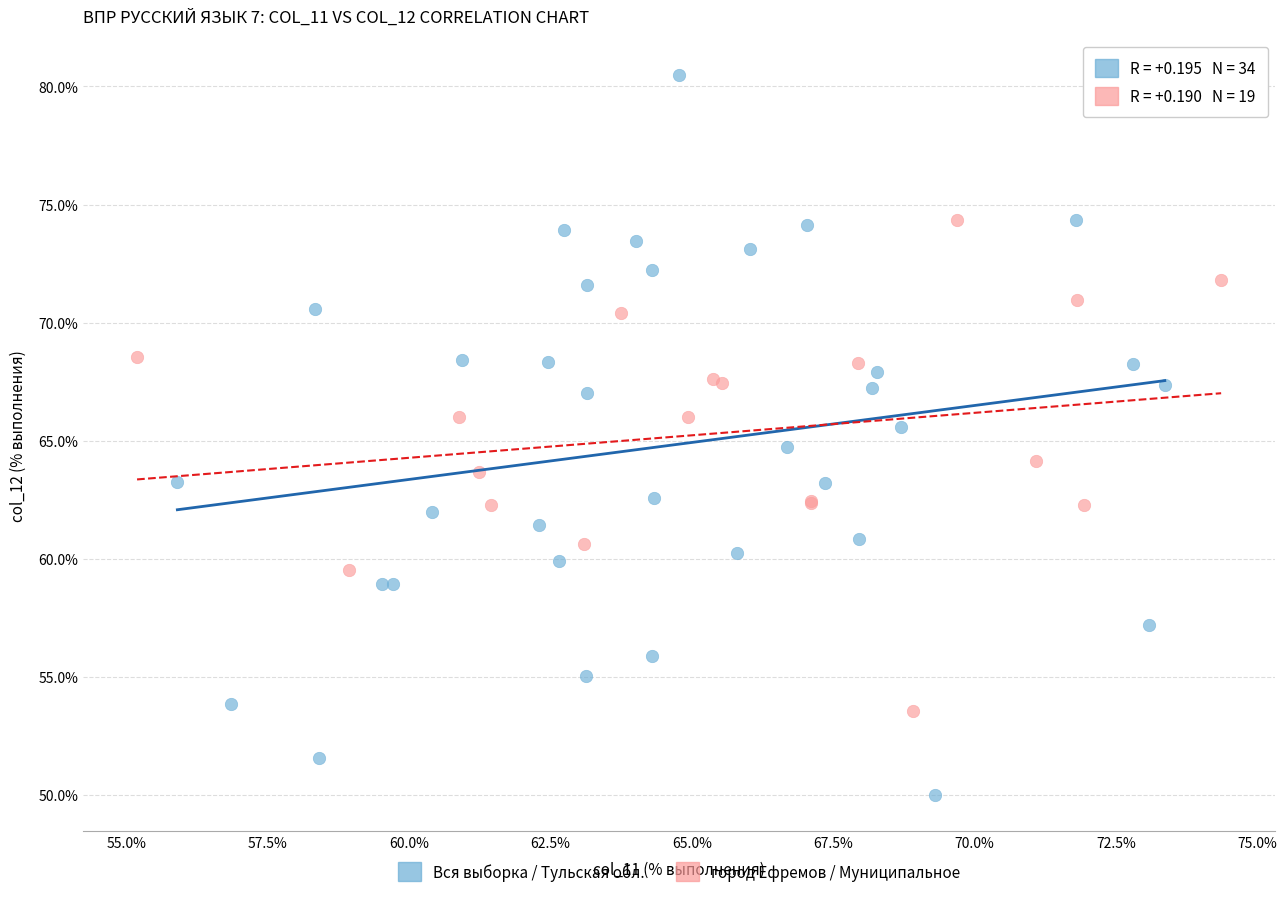

Which series contains the lowest Y value?

Вся выборка / Тульская обл.